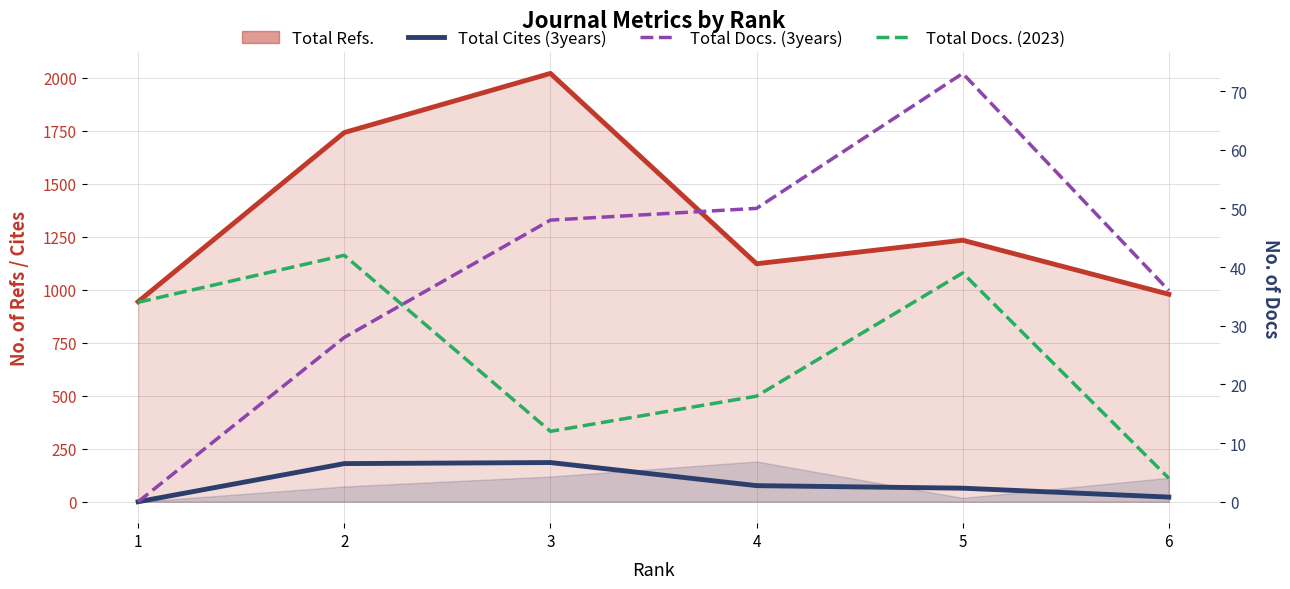

How many times do Total Docs. (3years) and Total Cites (3years) cross each other?

1